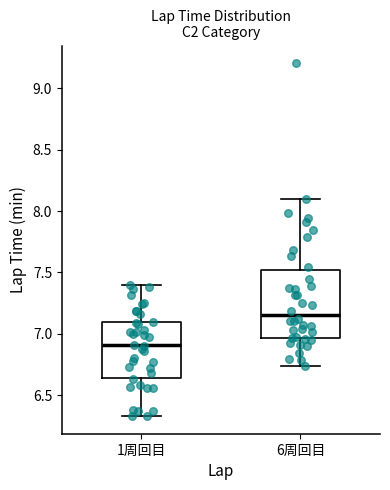

Where is the lower edge of the box for 1周回目 on the y-axis? The values are not printed on the chart, so give them approximately, as read against the axis.

6.65